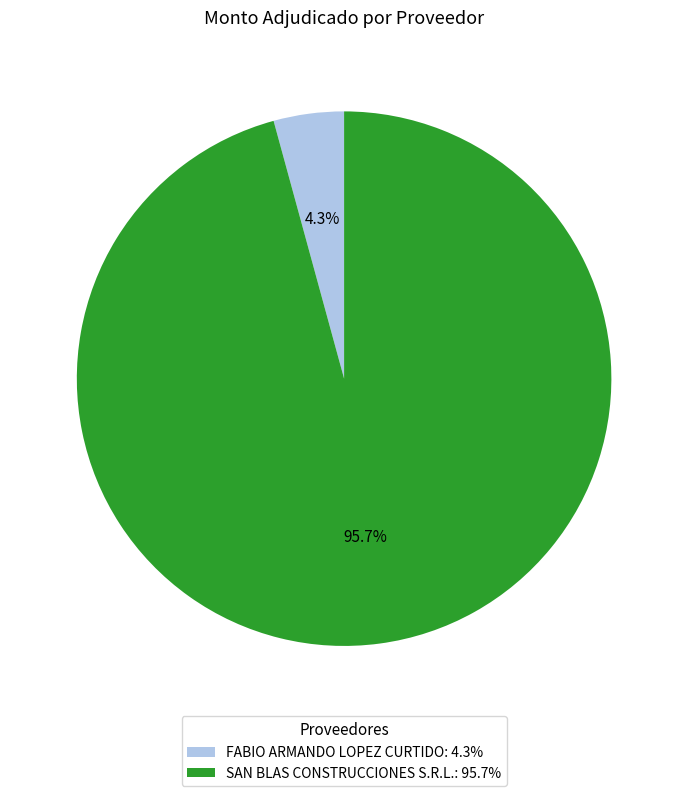

Which category has the smallest portion of the pie?

FABIO ARMANDO LOPEZ CURTIDO